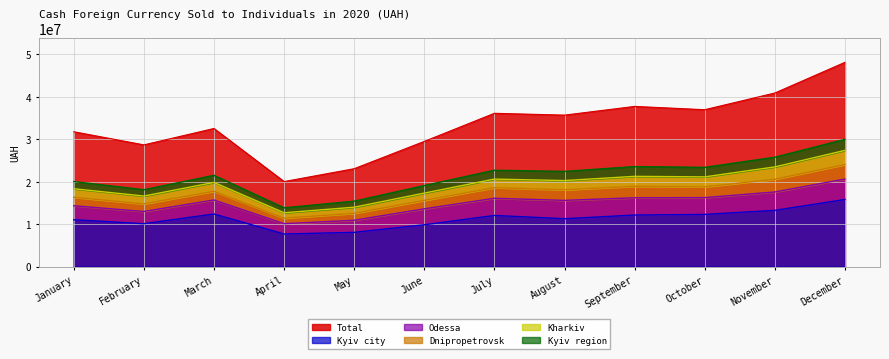

At which label does Total reach its minimum?

April